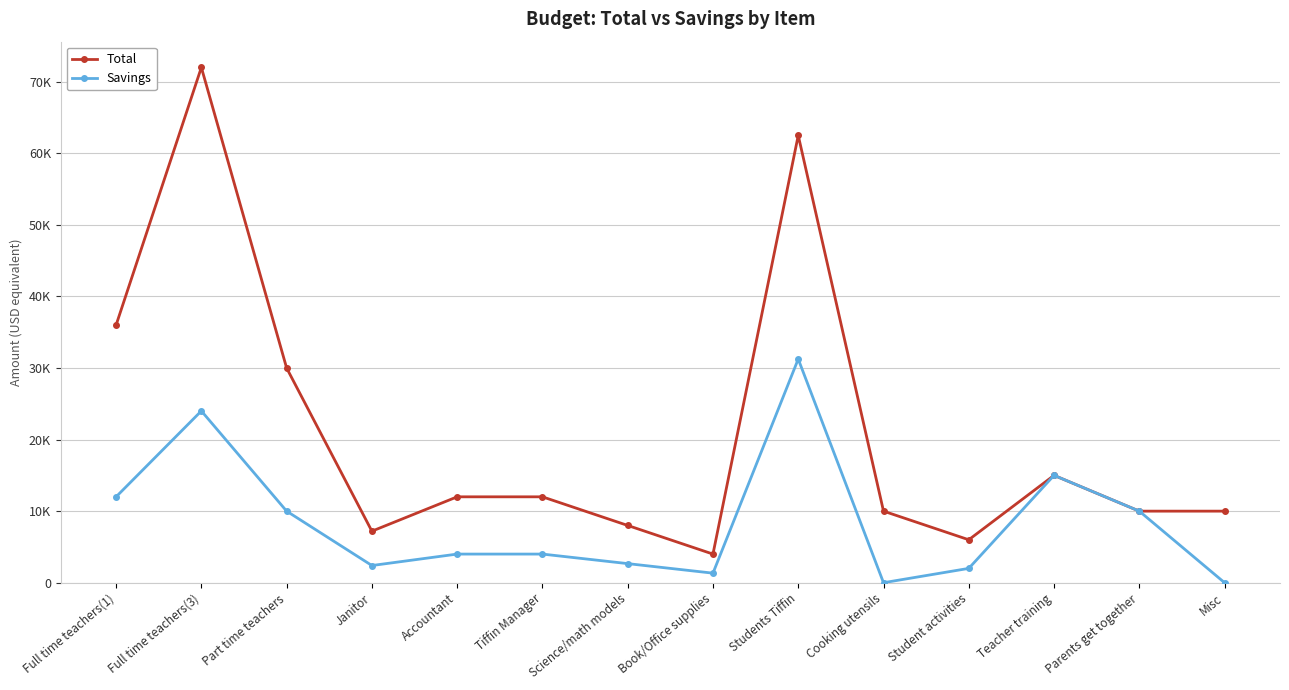

At which label does Total reach its peak?

Full time teachers(3)